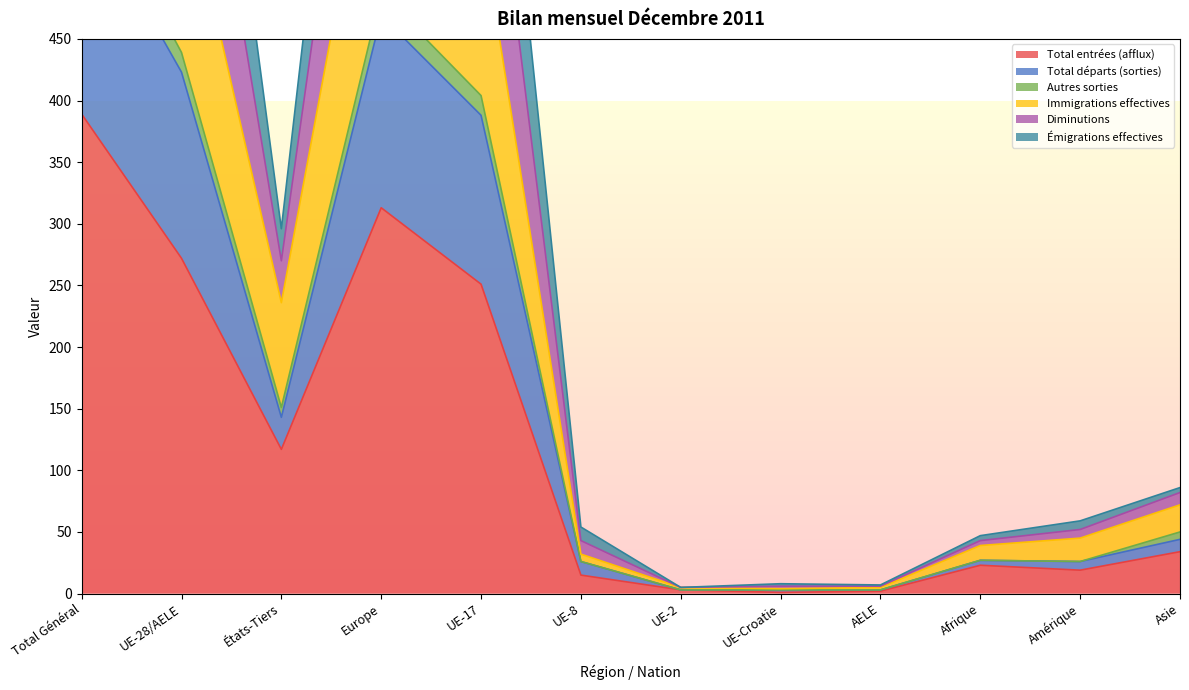

At which category does the chart reach its peak across all series?

Total Général